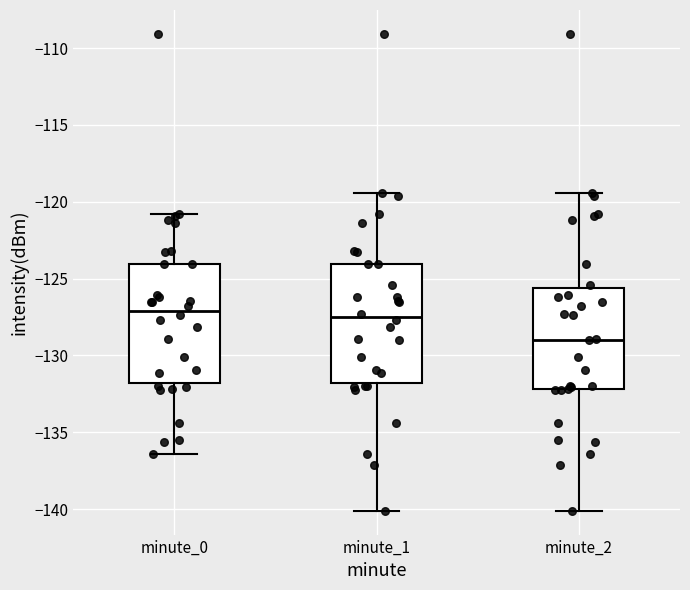

Reading left to right, transcribe this box plot: for each box, give where its median line is, the range the box spans, and where its two whiskers end, as read against the y-axis. The values are not printed on the chart, so give them approximately, as read against the axis.

minute_0: median -127.0, box -132.0 to -124.0, whiskers -136.5 to -121.0
minute_1: median -127.5, box -132.0 to -124.0, whiskers -140.0 to -119.5
minute_2: median -129.0, box -132.0 to -125.5, whiskers -140.0 to -119.5